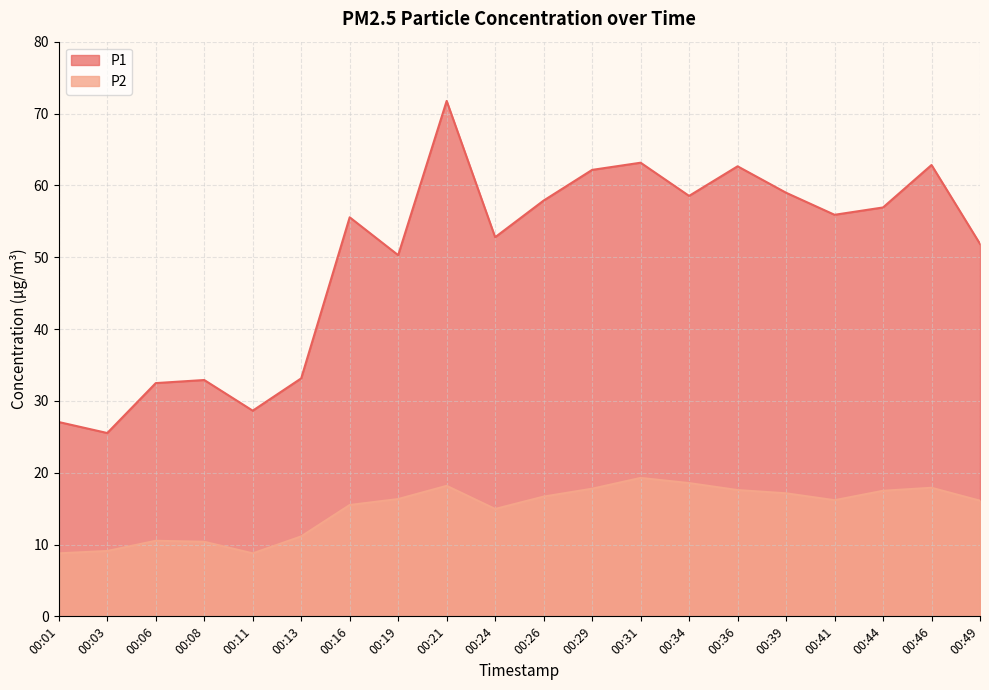

Rank the series at 00:31 from highest to lowest value.

P1, P2